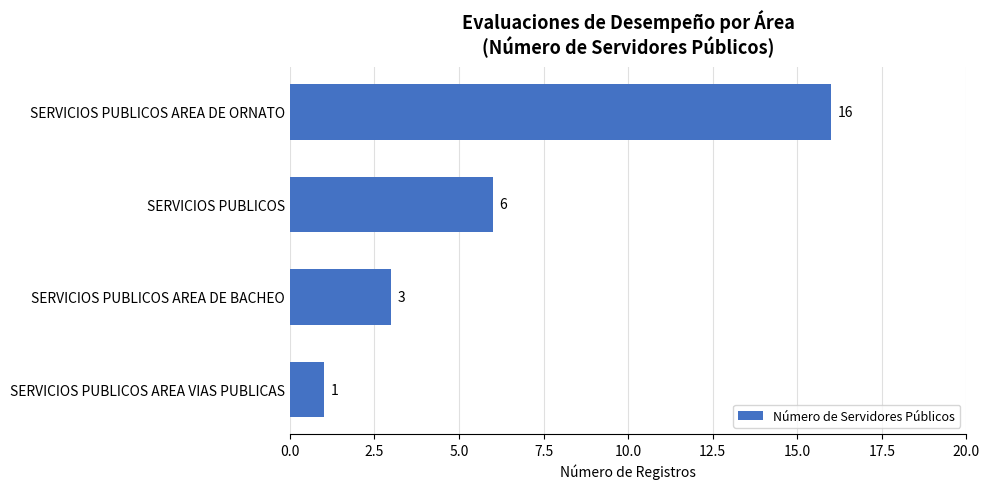

Reading bottom to top, extract all data points from this chart.

1	3	6	16